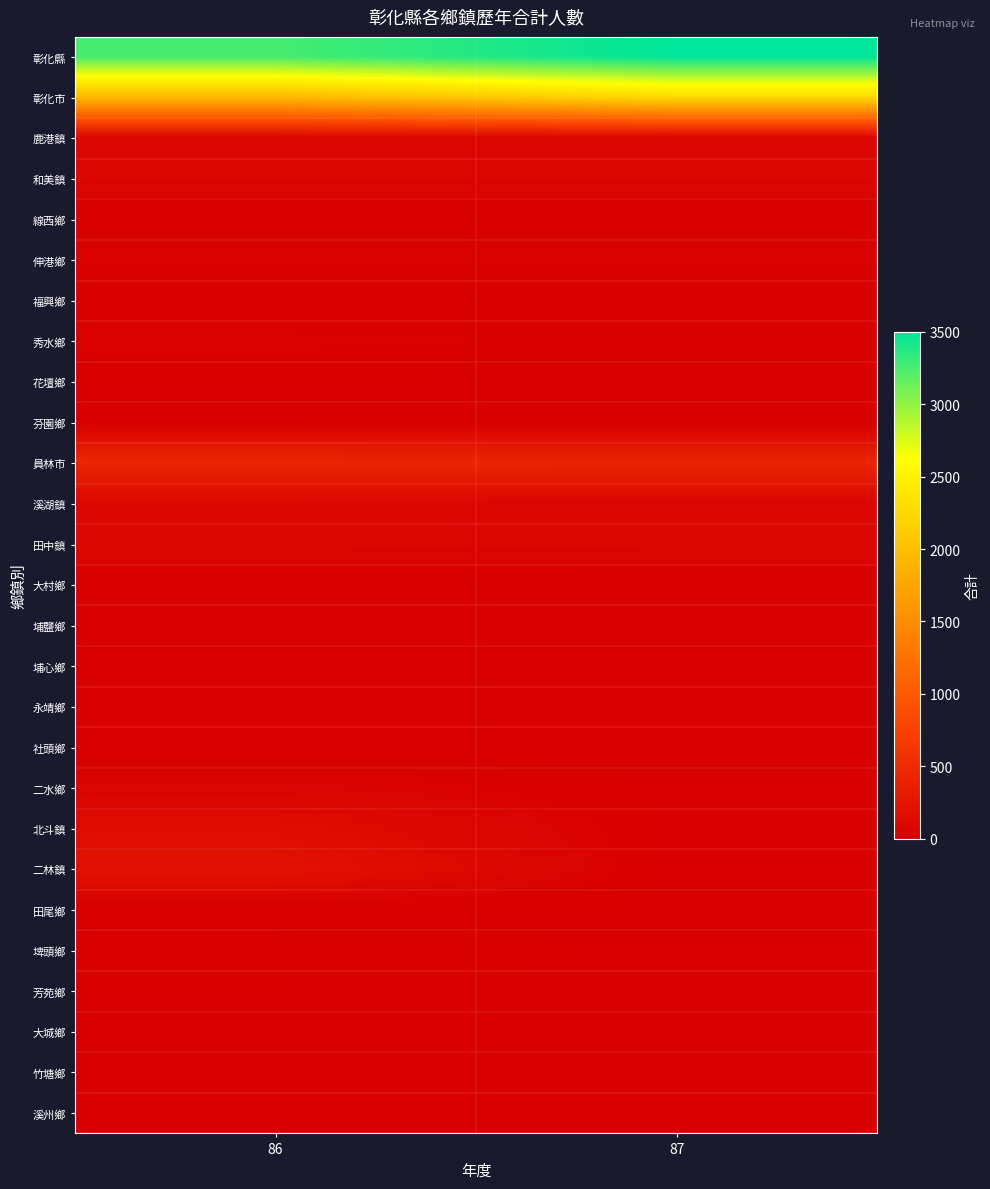

Rank the series at 87 from highest to lowest value.

彰化縣, 彰化市, 員林市, 田中鎮, 和美鎮, 溪湖鎮, 鹿港鎮, 伸港鄉, 秀水鄉, 線西鄉, 福興鄉, 花壇鄉, 芬園鄉, 大村鄉, 埔鹽鄉, 埔心鄉, 永靖鄉, 社頭鄉, 二水鄉, 北斗鎮, 二林鎮, 田尾鄉, 埤頭鄉, 芳苑鄉, 大城鄉, 竹塘鄉, 溪州鄉